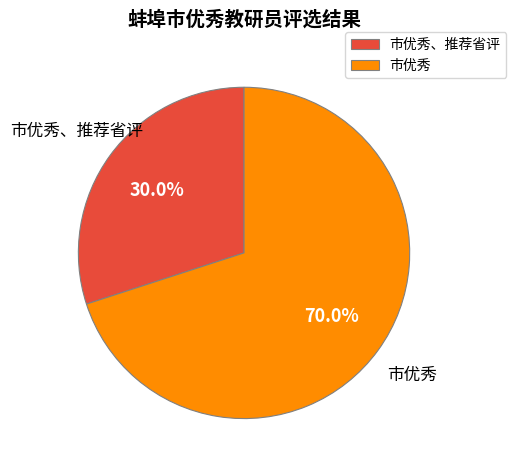

Combined, do 市优秀 and 市优秀、推荐省评 account for over 50%?

Yes